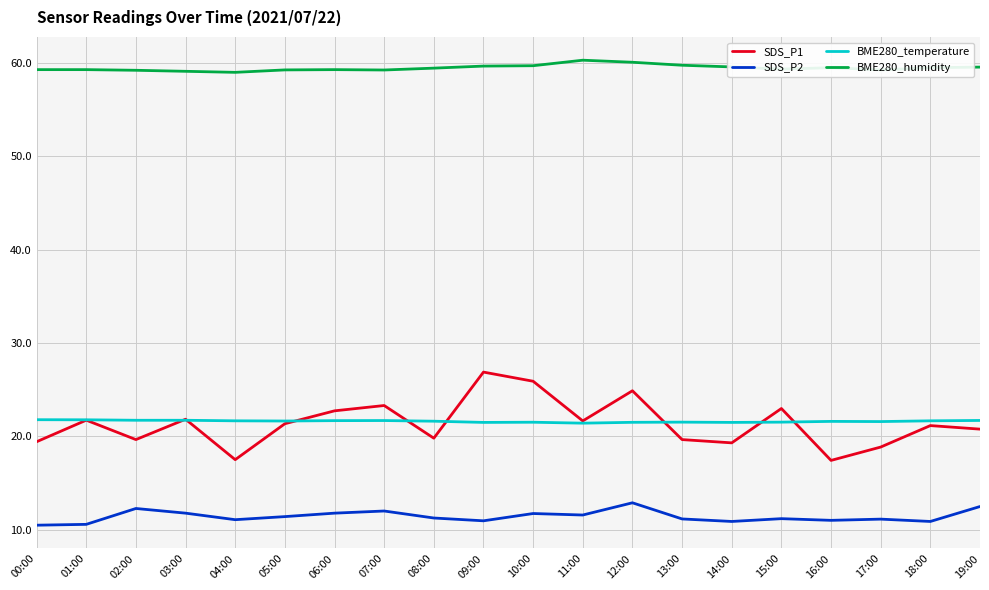

What is the approximate value of SDS_P1 at 05:00?

21.4